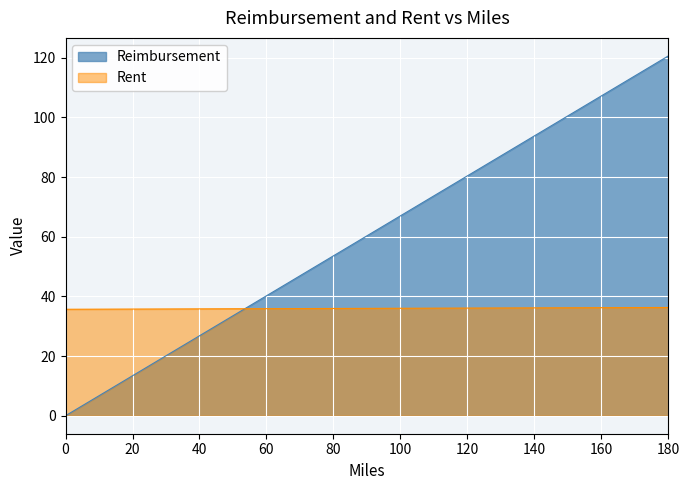

Count the number of data series in this chart.

2